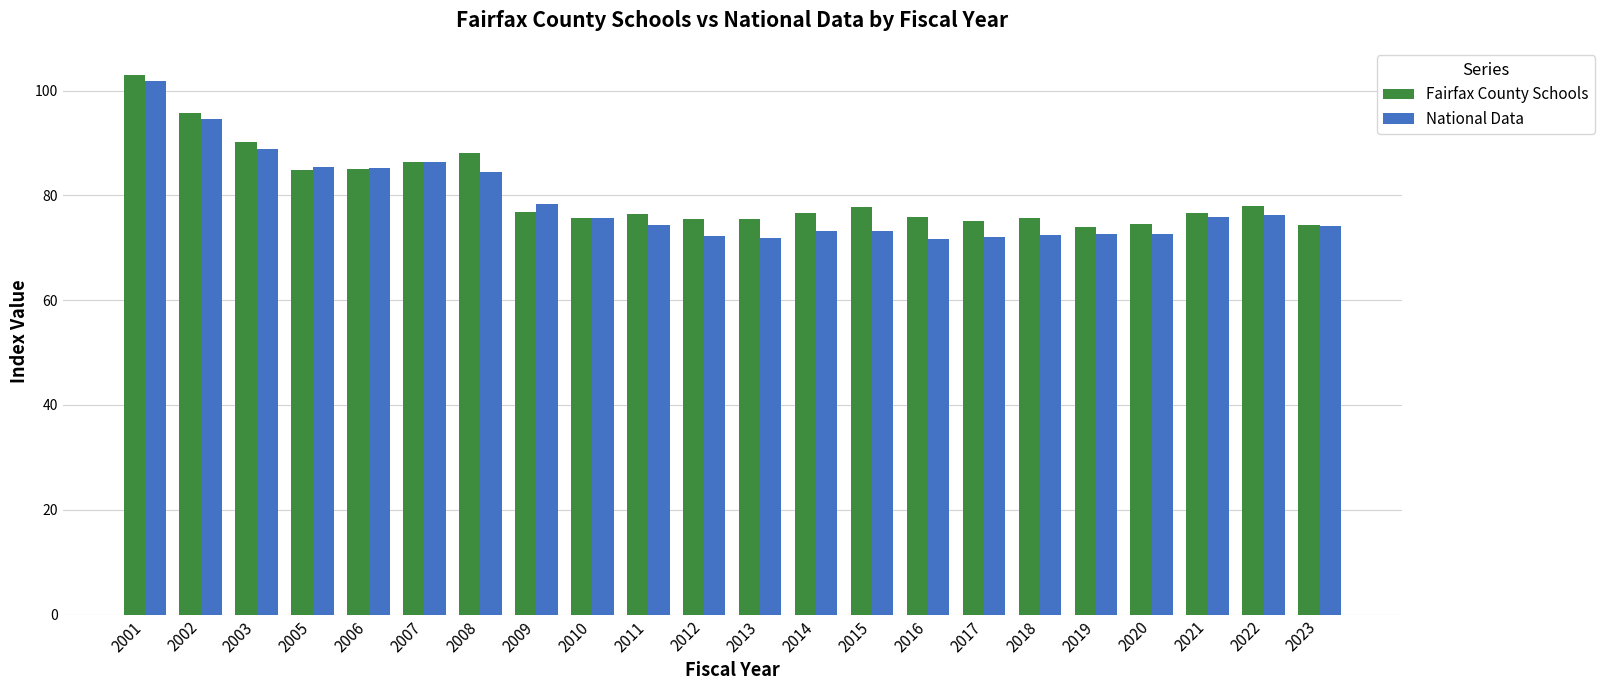

What is the spread (max minus min) of values at 2010?

0.1